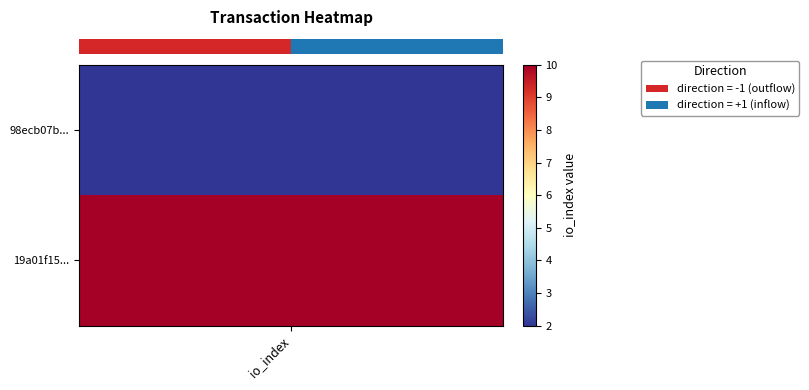

What is the spread (max minus min) of values at io_index?

8